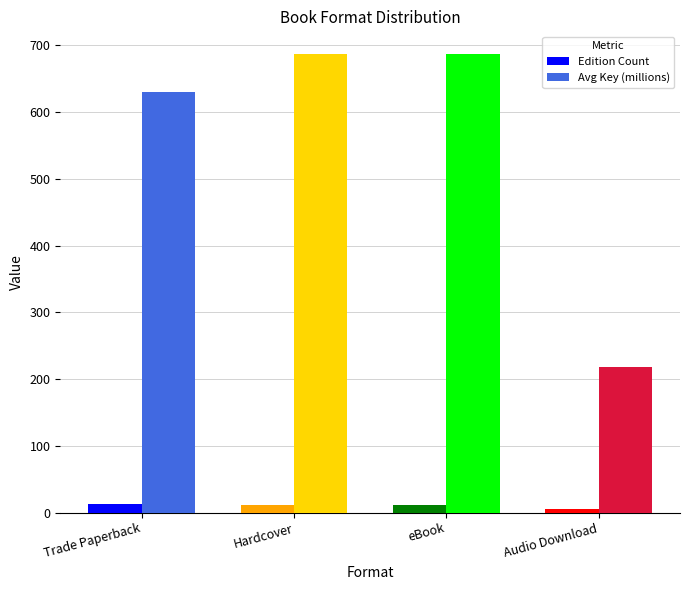

Which series has the largest total across all categories?

Avg Key (millions)